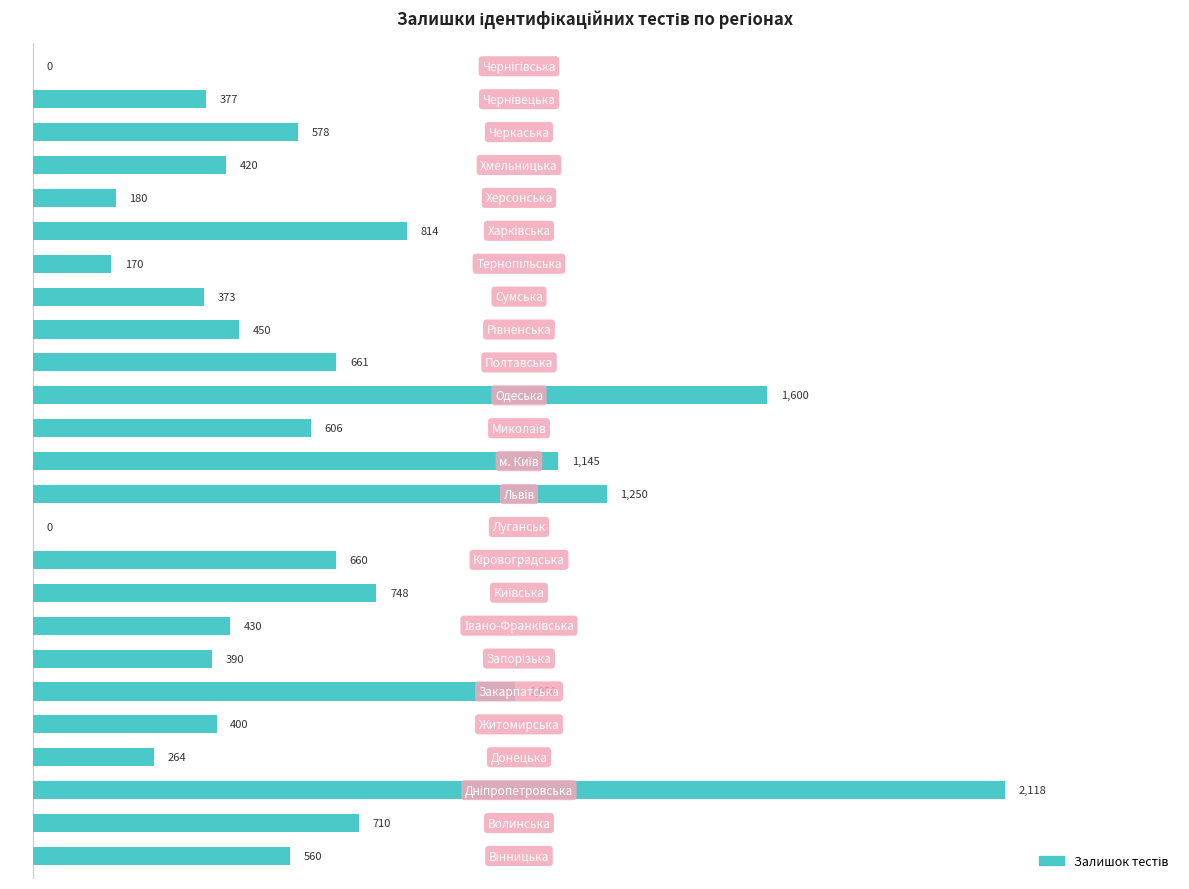

What is the sum of all values?

15954